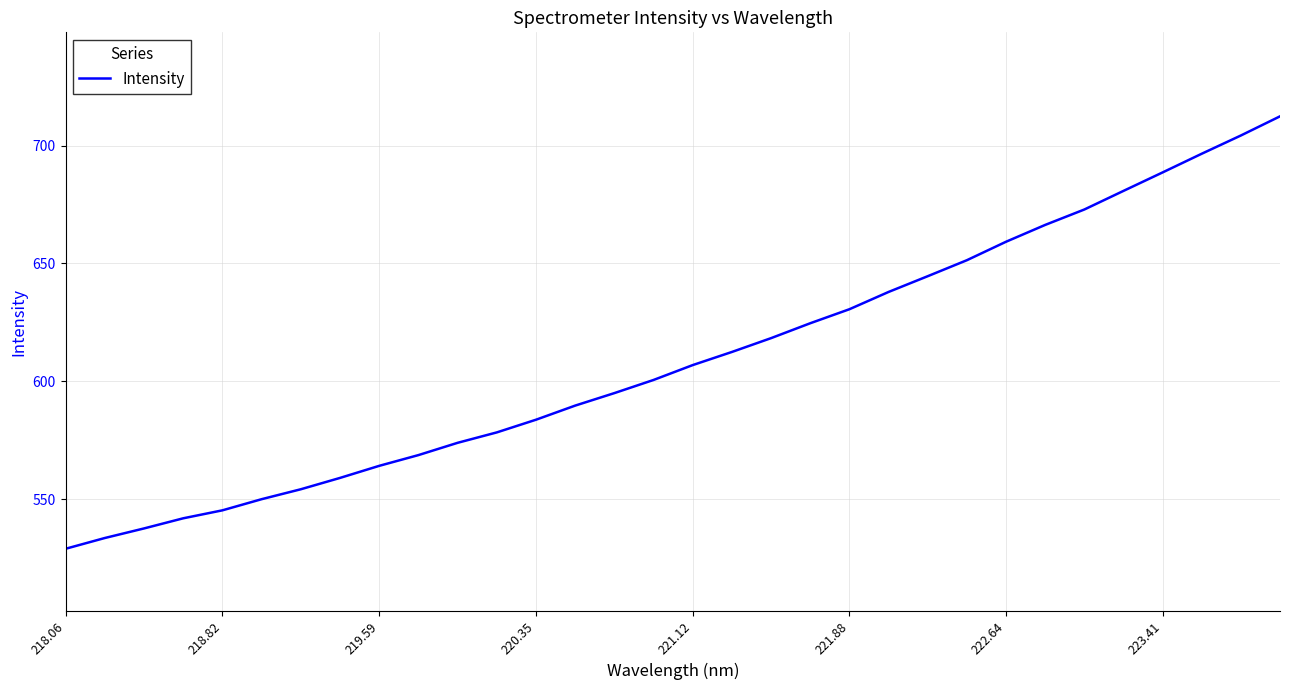

What is the greatest value displayed?

712.4